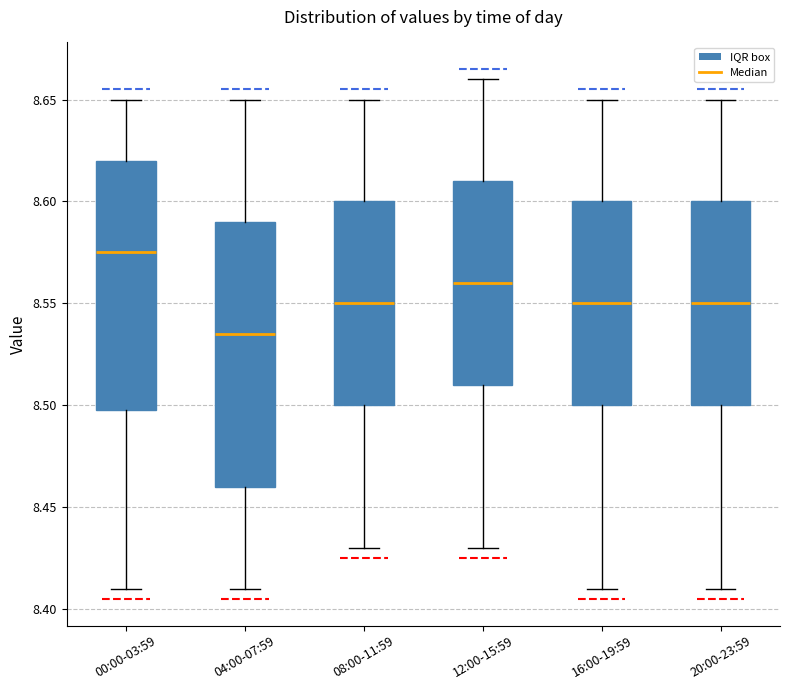

Comparing the boxes themselves (not the whiskers), which one is the tallest?

04:00-07:59